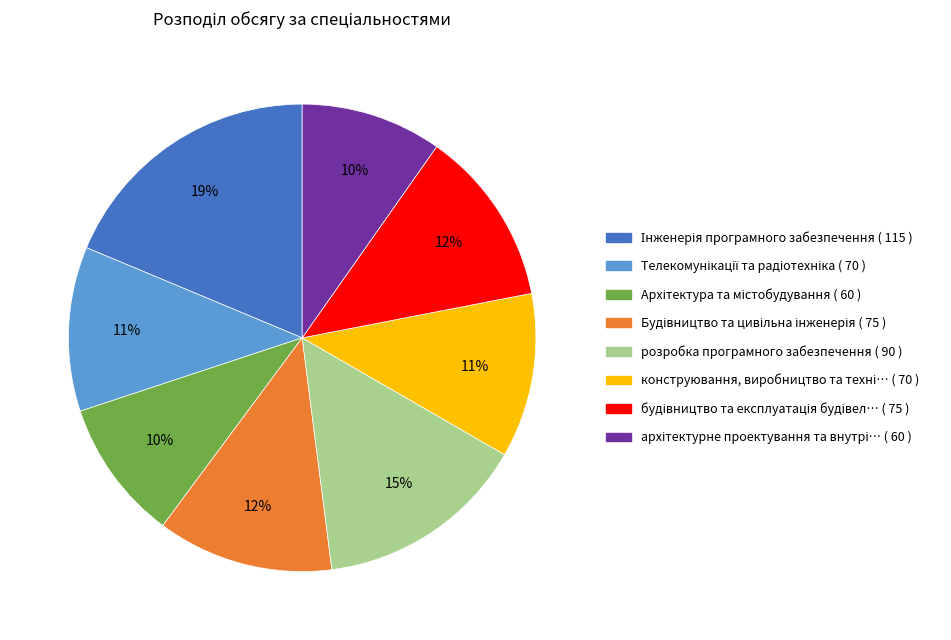

How many slices are in this pie chart?

8